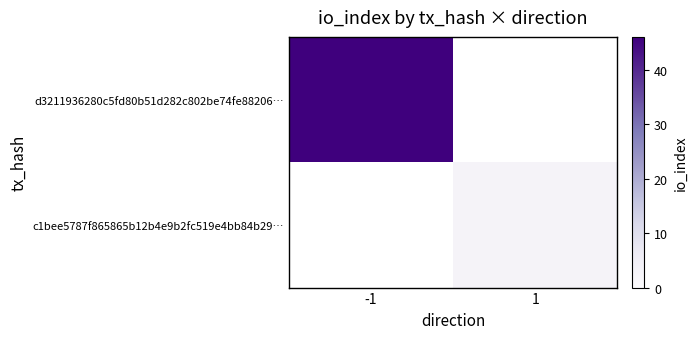

How many values in c1bee5787f865865b12b4e9b2fc519e4bb84b29… are above zero?

1